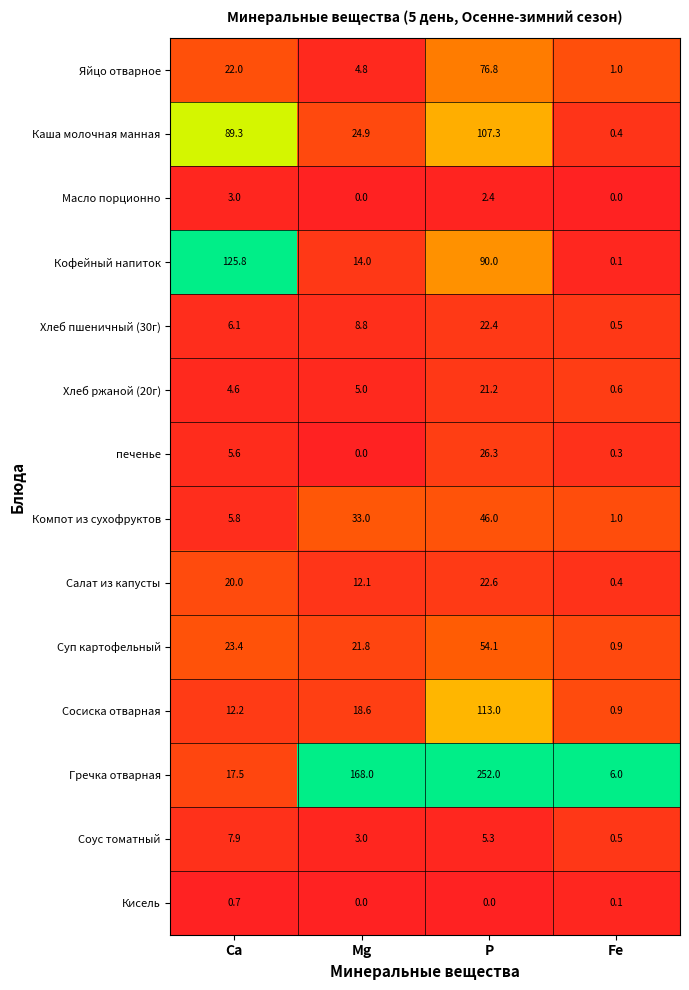

Which series has the largest total across all categories?

Гречка отварная